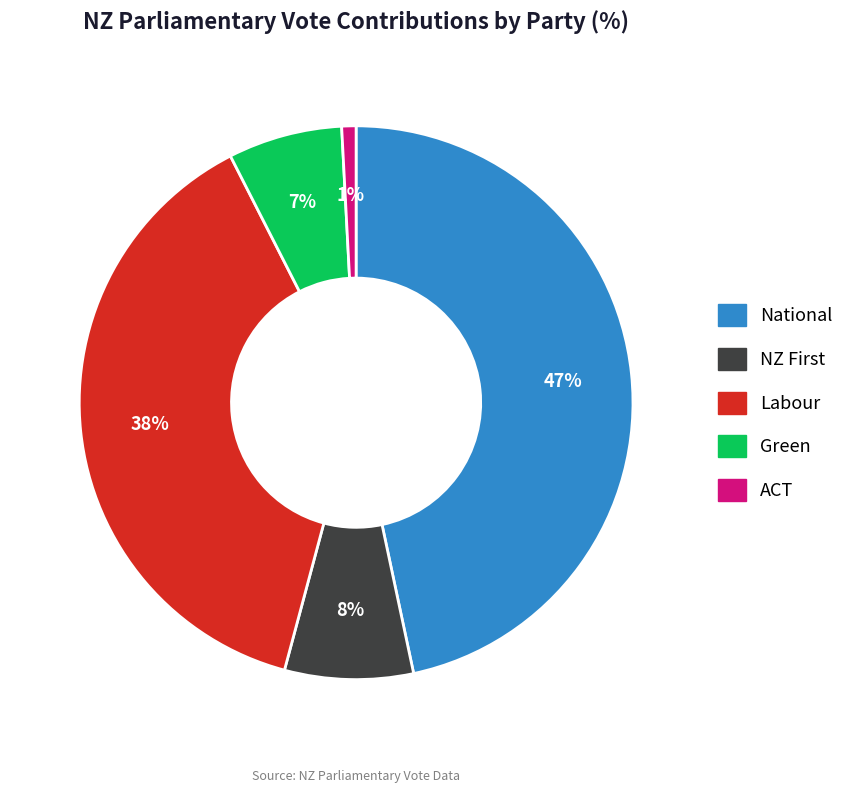

Count the number of slices in the pie.

5